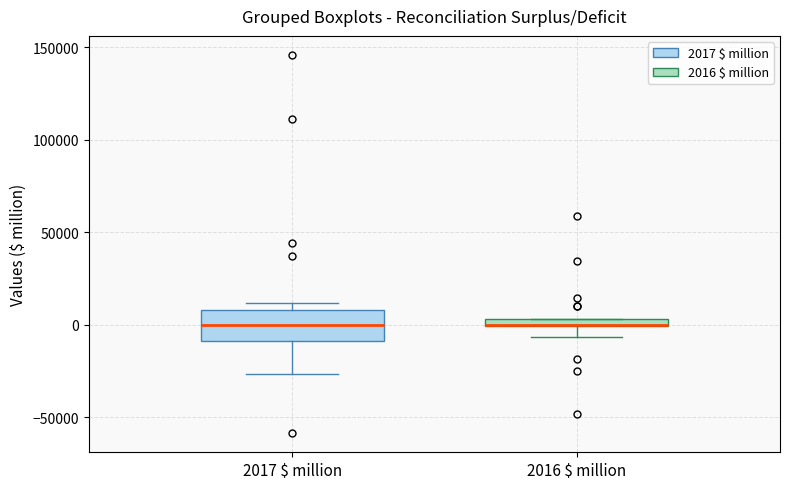

Where is the lower edge of the box for 2016 $ million on the y-axis? The values are not printed on the chart, so give them approximately, as read against the axis.

0